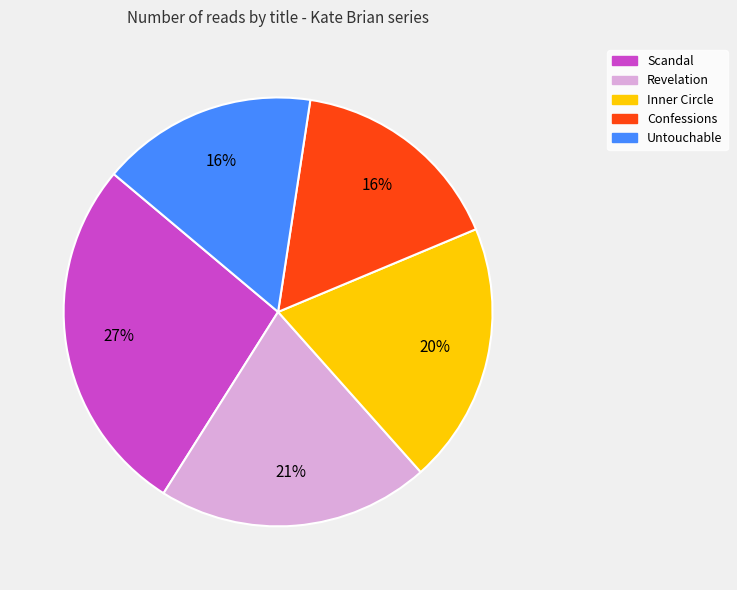

What is the ratio of the value at Revelation to the value at Untouchable?

1.3